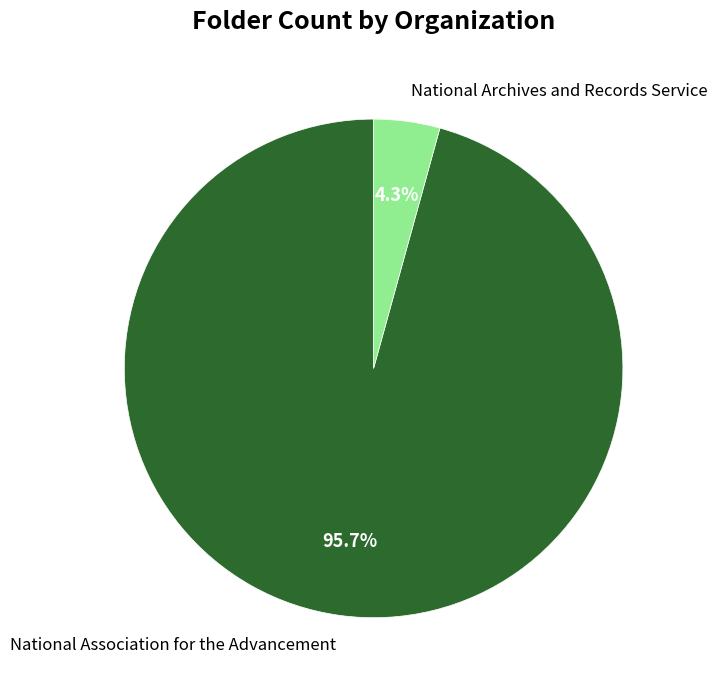

Rank the categories by value from highest to lowest.

National Association for the Advancement, National Archives and Records Service